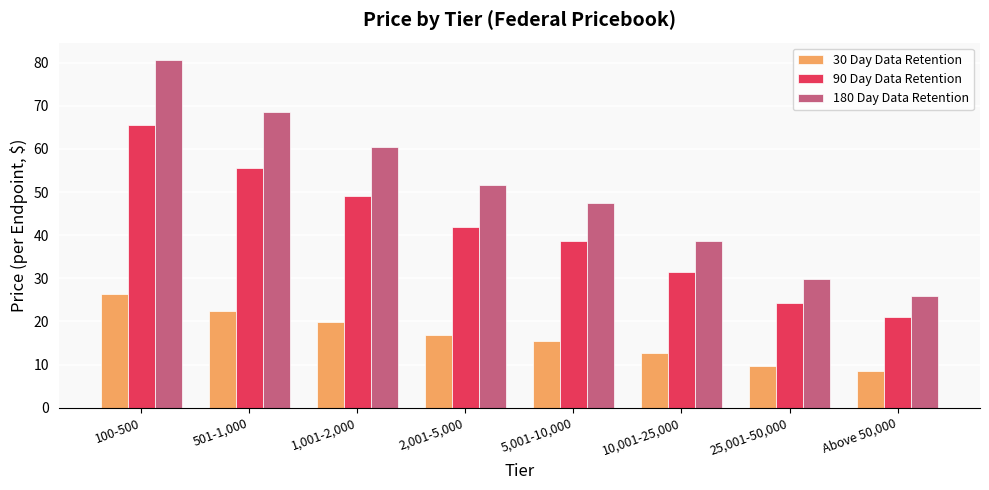

What is the maximum value shown in the chart?

80.6